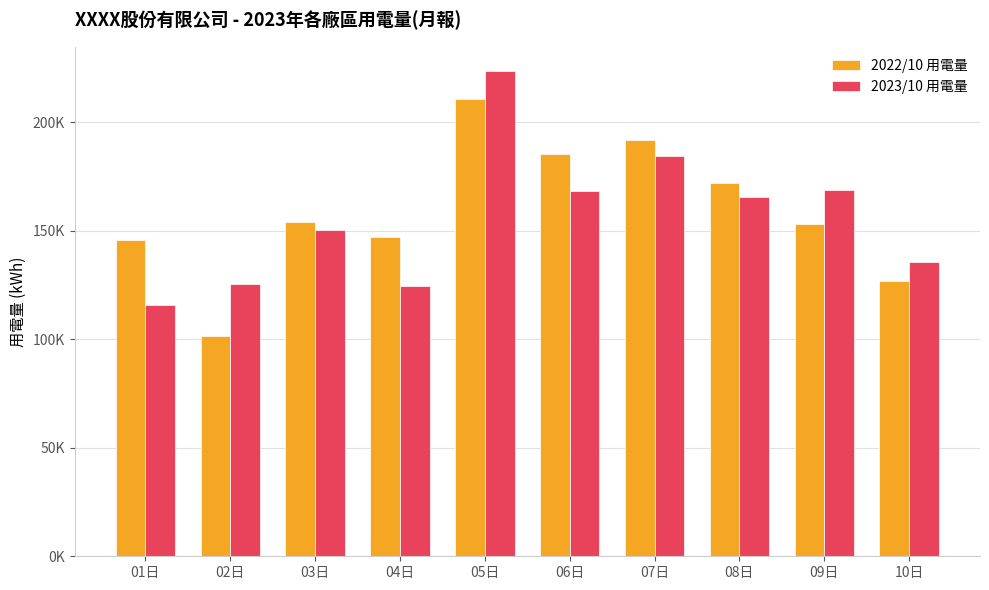

What is the sum of the 2022/10 用電量 values at 01日 and 08日?

317357.6